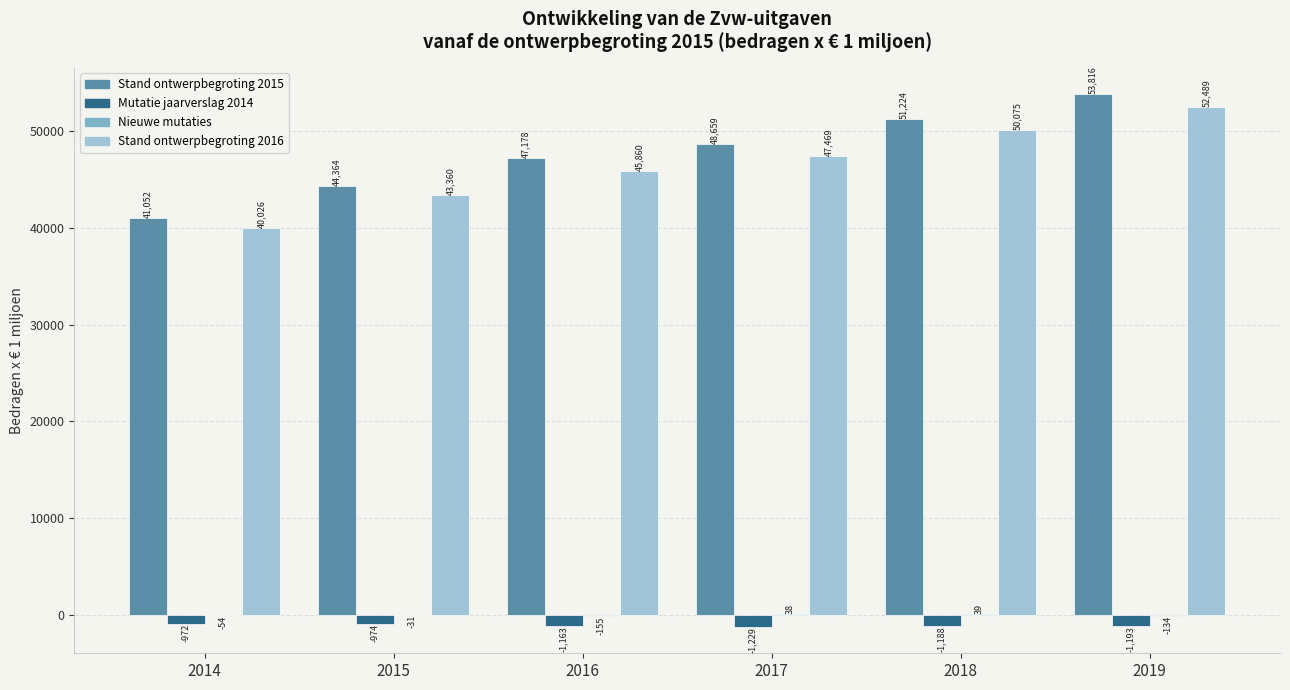

The Stand ontwerpbegroting 2016 series shows 70595.1 at 2019. True or false?

False